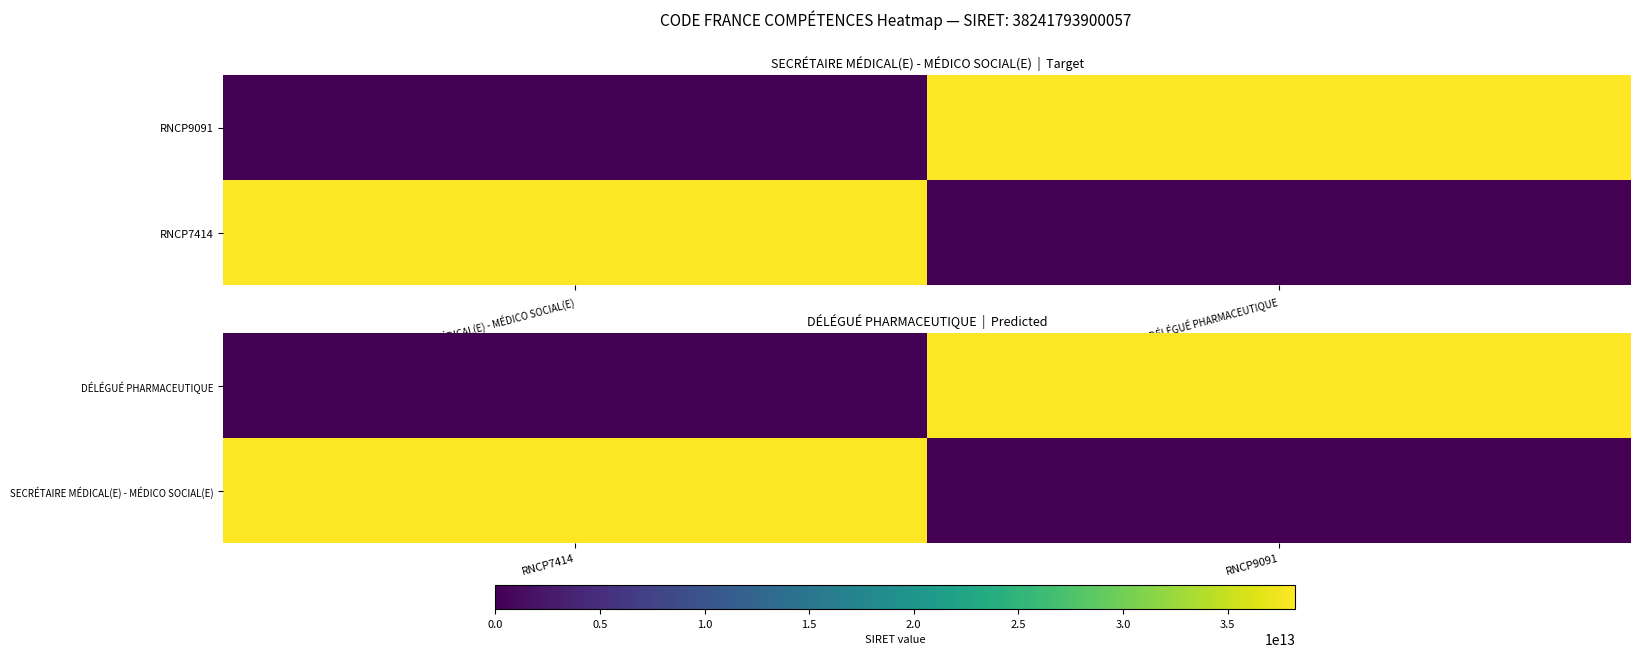

How many series are shown in this chart?

2